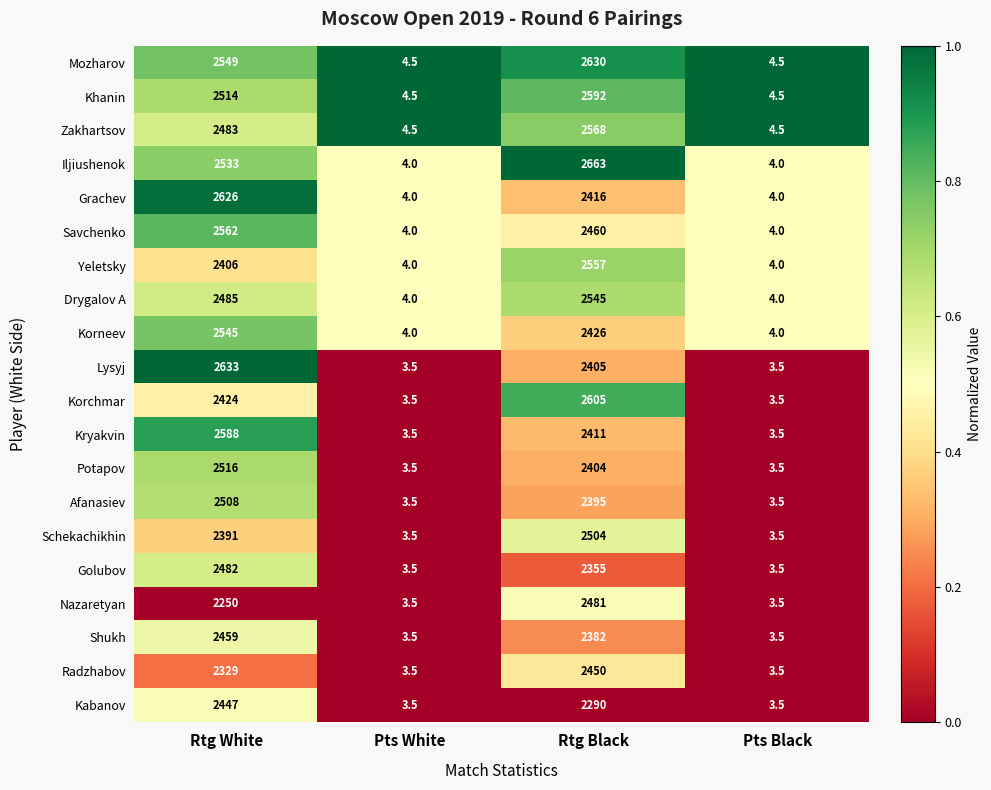

What is the approximate value of Iljiushenok at Pts Black?

4.0